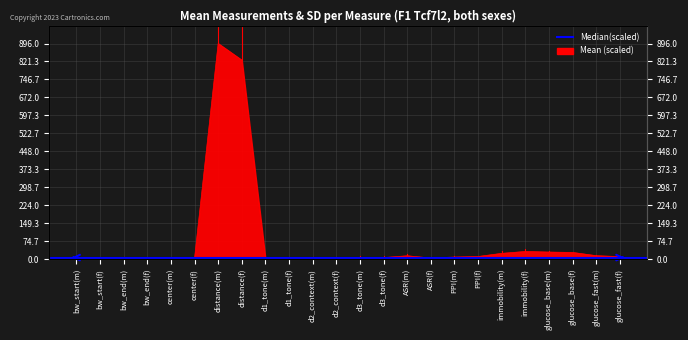

Reading left to right, list all the values displayed in this chart.

5.2	3.9	6.2	4.8	2.1	3.1	896.0	826.9	0.5	0.2	3.2	3.3	6.2	6.1	13.5	4.3	8.3	10.6	23.7	31.5	29.0	27.4	14.0	10.0